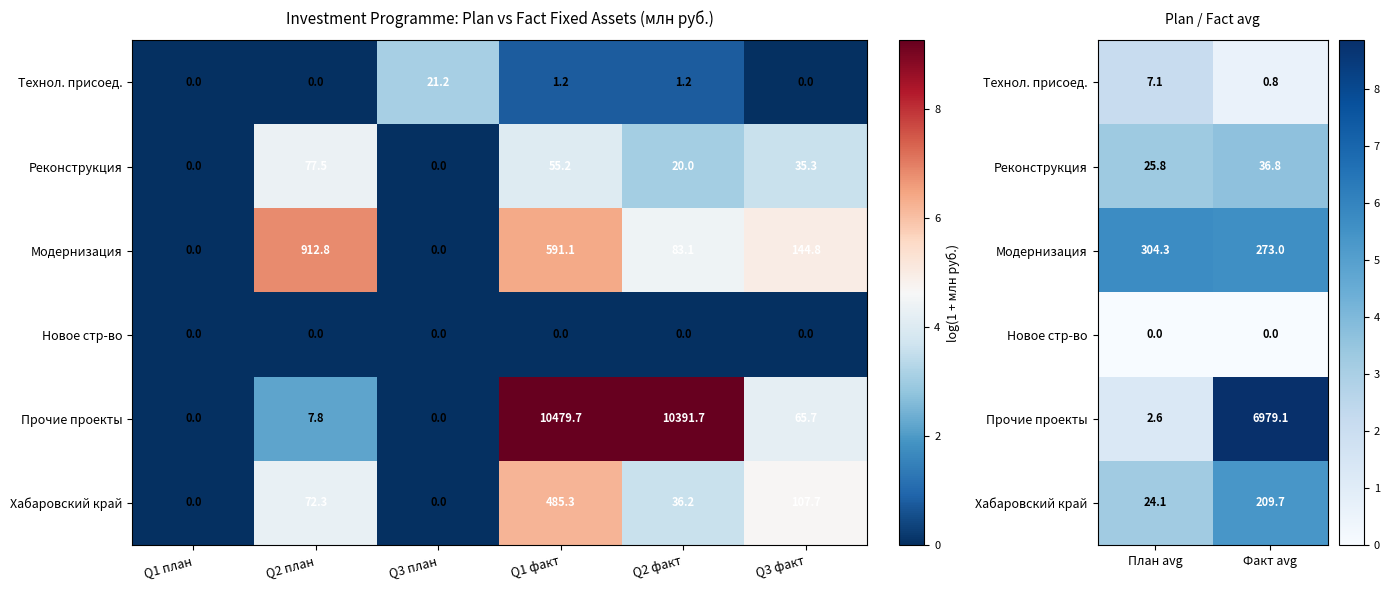

Is the value of Новое стр-во at План avg greater than the value of Модернизация at Факт avg?

No